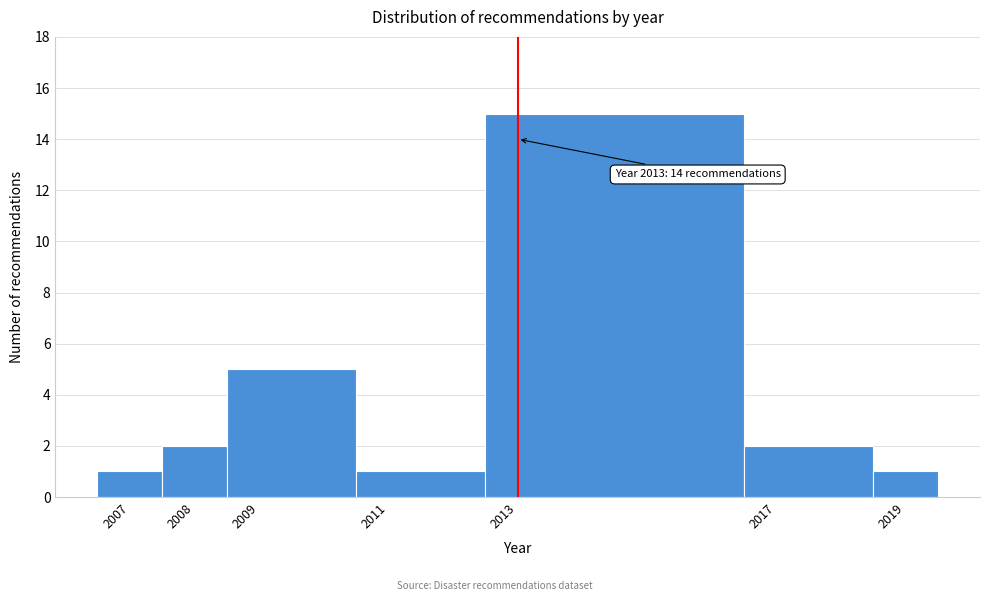

Which range on the x-axis has the tallest bar?

2012.5 to 2016.5